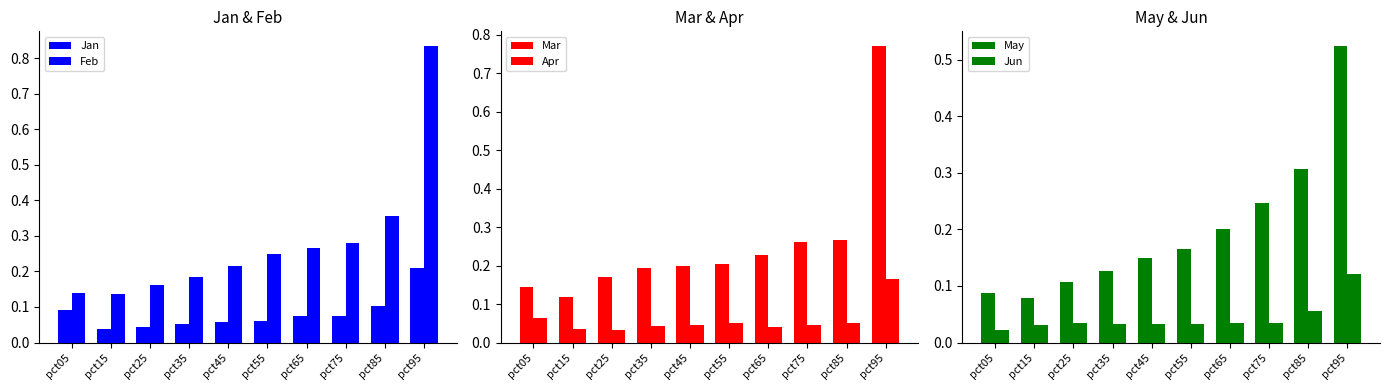

Rank the series at pct85 from lowest to highest value.

Apr, Jun, Jan, Mar, May, Feb